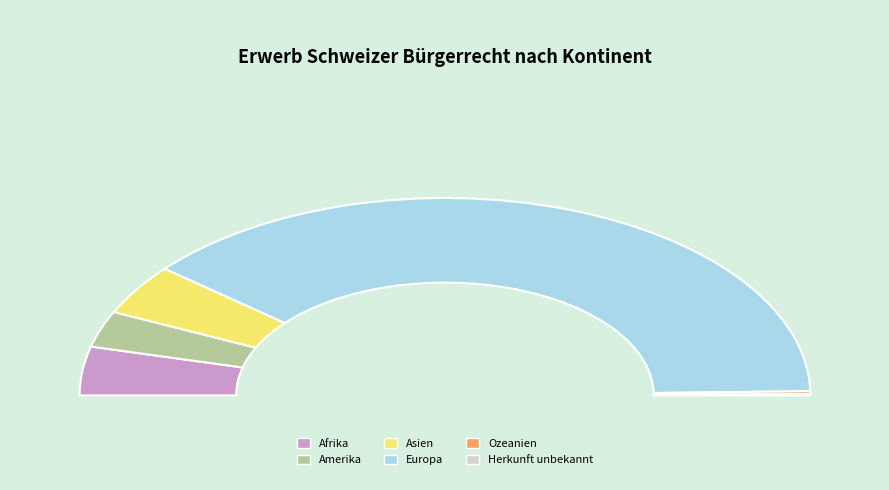

To the nearest percent, what is the difference between the Asien and Amerika slice percentages?

2%